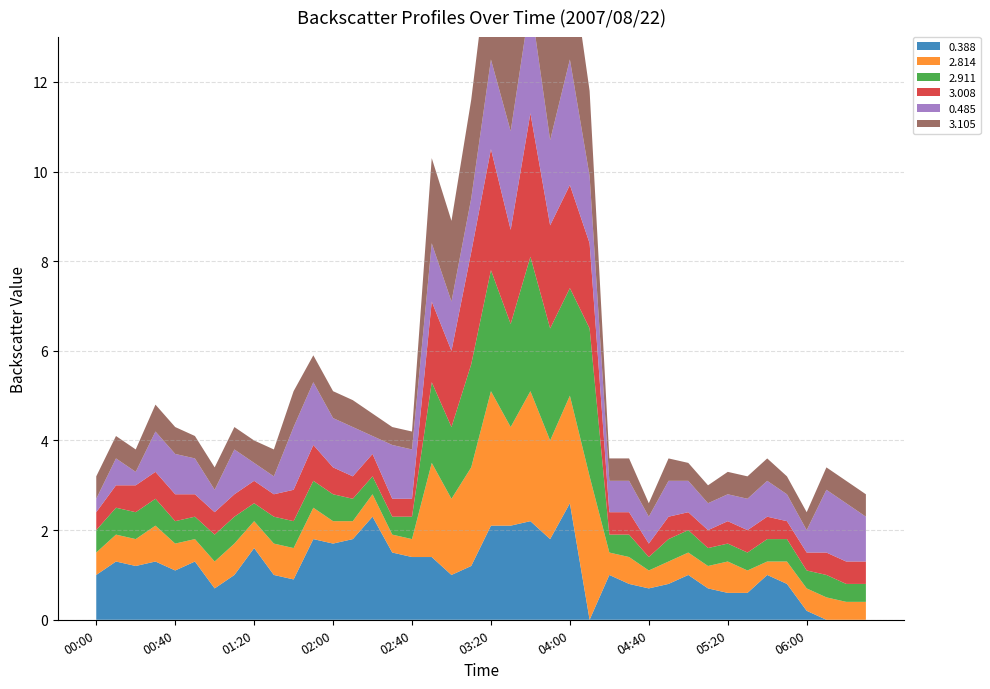

Reading right to left, transcribe all the data shown in this chart.

0.388: 0.0	0.0	0.0	0.2	0.8	1.0	0.6	0.6	0.7	1.0	0.8	0.7	0.8	1.0	0.0	2.6	1.8	2.2	2.1	2.1	1.2	1.0	1.4	1.4	1.5	2.3	1.8	1.7	1.8	0.9	1.0	1.6	1.0	0.7	1.3	1.1	1.3	1.2	1.3	1.0
2.814: 0.4	0.4	0.5	0.5	0.5	0.3	0.5	0.7	0.5	0.5	0.5	0.4	0.6	0.5	3.2	2.4	2.2	2.9	2.2	3.0	2.2	1.7	2.1	0.4	0.4	0.5	0.4	0.5	0.7	0.7	0.7	0.6	0.7	0.6	0.5	0.6	0.8	0.6	0.6	0.5
2.911: 0.4	0.4	0.5	0.4	0.5	0.5	0.4	0.4	0.4	0.5	0.5	0.3	0.5	0.4	3.3	2.4	2.5	3.0	2.3	2.7	2.3	1.6	1.8	0.5	0.4	0.4	0.5	0.6	0.6	0.6	0.6	0.4	0.6	0.6	0.5	0.5	0.6	0.6	0.6	0.5
3.008: 0.5	0.5	0.5	0.4	0.4	0.5	0.5	0.5	0.4	0.4	0.5	0.3	0.5	0.5	1.9	2.3	2.3	3.2	2.1	2.7	2.5	1.7	1.8	0.4	0.4	0.5	0.5	0.6	0.8	0.7	0.5	0.5	0.5	0.5	0.5	0.6	0.6	0.6	0.5	0.4
0.485: 1.0	1.3	1.4	0.5	0.6	0.8	0.7	0.6	0.6	0.7	0.8	0.6	0.7	0.7	1.5	2.8	1.9	2.5	2.2	2.0	1.2	1.1	1.3	1.1	1.2	0.4	1.1	1.1	1.4	1.4	0.4	0.4	1.0	0.5	0.8	0.9	0.9	0.3	0.6	0.3
3.105: 0.5	0.5	0.5	0.4	0.4	0.5	0.5	0.5	0.4	0.4	0.5	0.3	0.5	0.5	1.9	2.4	2.3	3.3	2.1	2.7	2.2	1.8	1.9	0.4	0.4	0.5	0.6	0.6	0.6	0.8	0.6	0.5	0.5	0.5	0.5	0.6	0.6	0.5	0.5	0.5